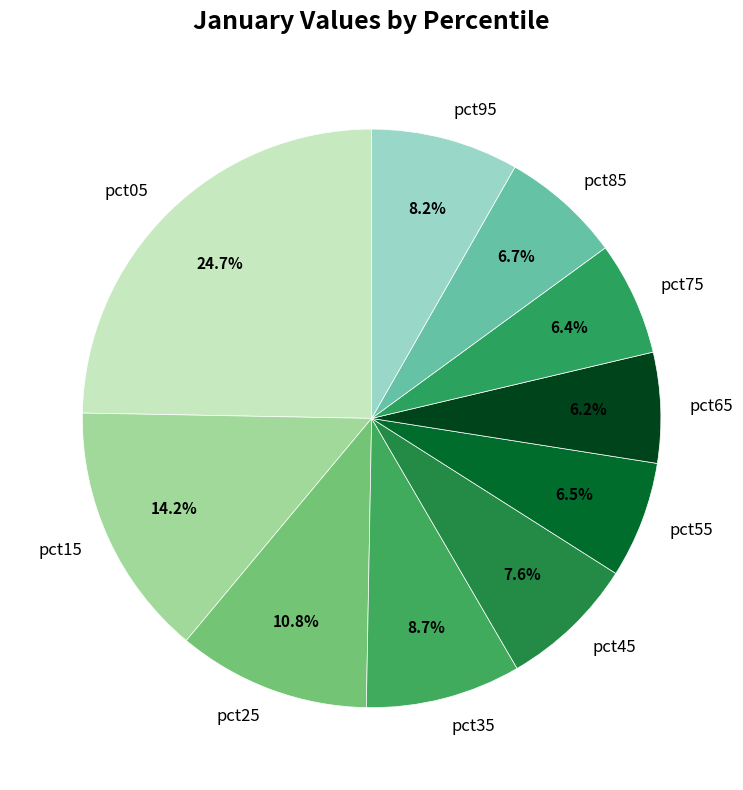

Is there a majority slice in this chart?

No